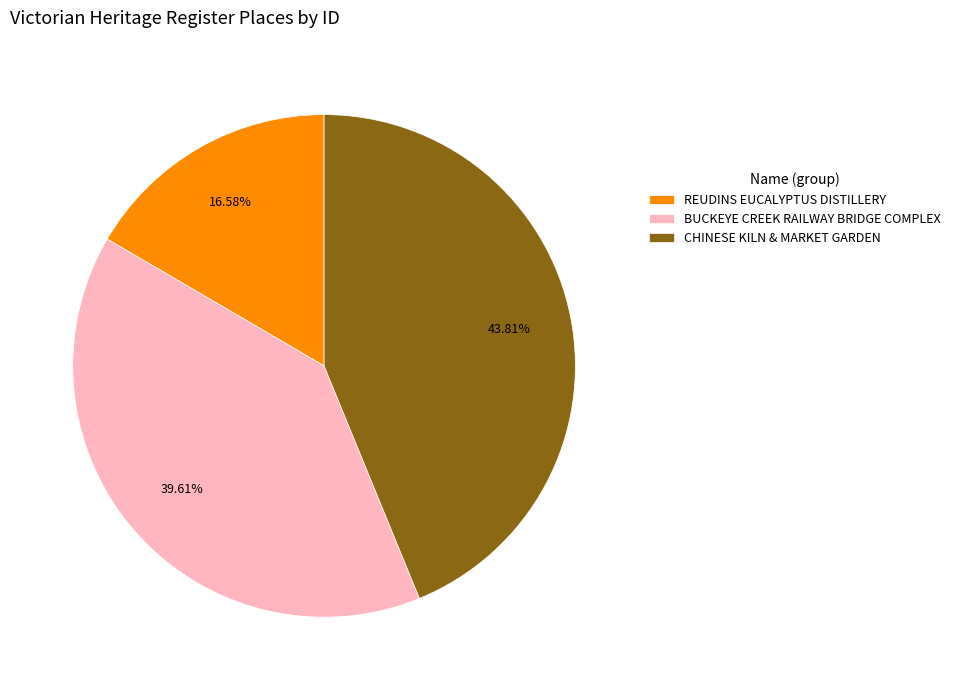

Does REUDINS EUCALYPTUS DISTILLERY represent more than half of the total?

No